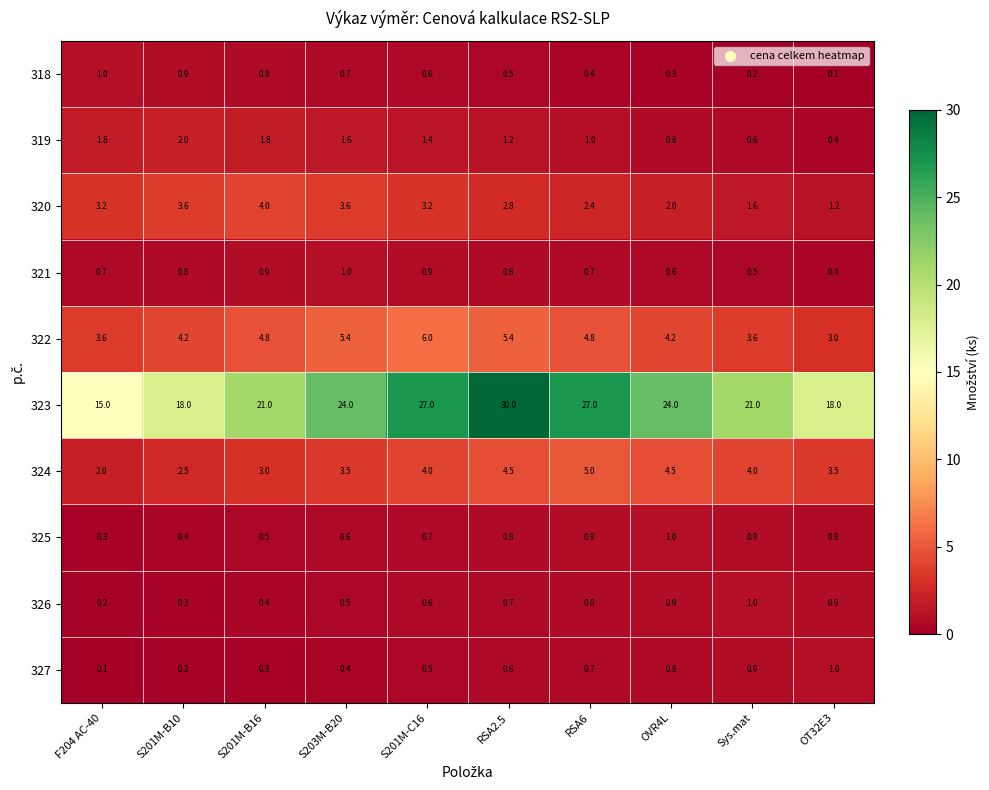

At which label does 326 reach its peak?

Sys.mat